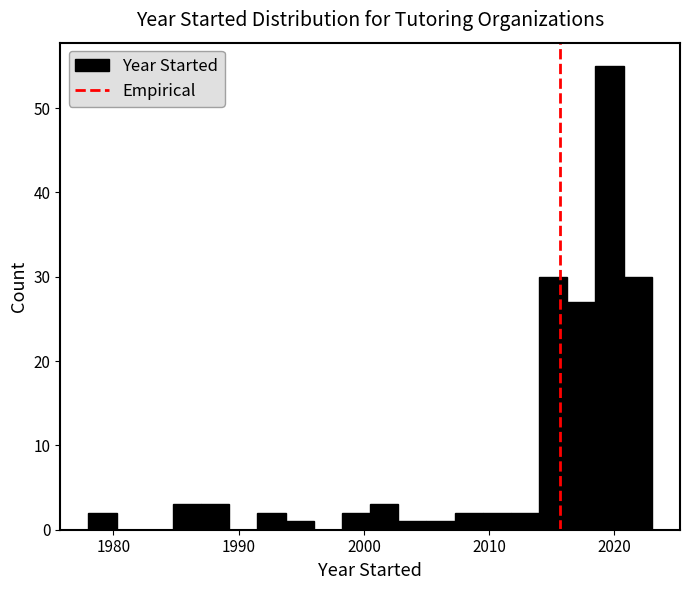

Read against the x-axis, roughly where is the centre of the tallest bar?

2020